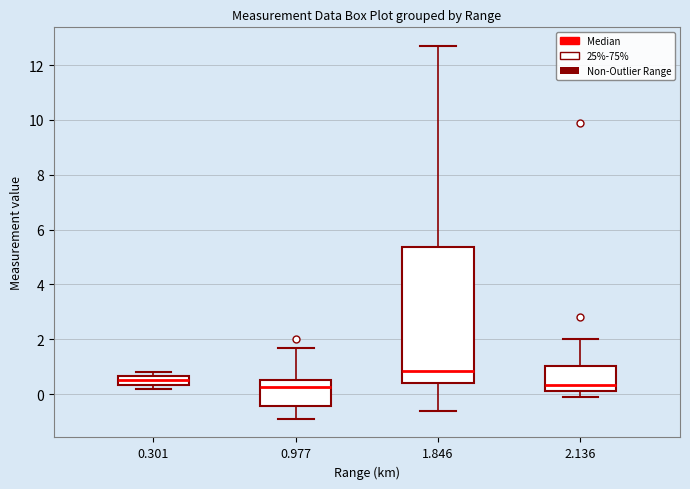

Which box's median line is the highest?

1.846